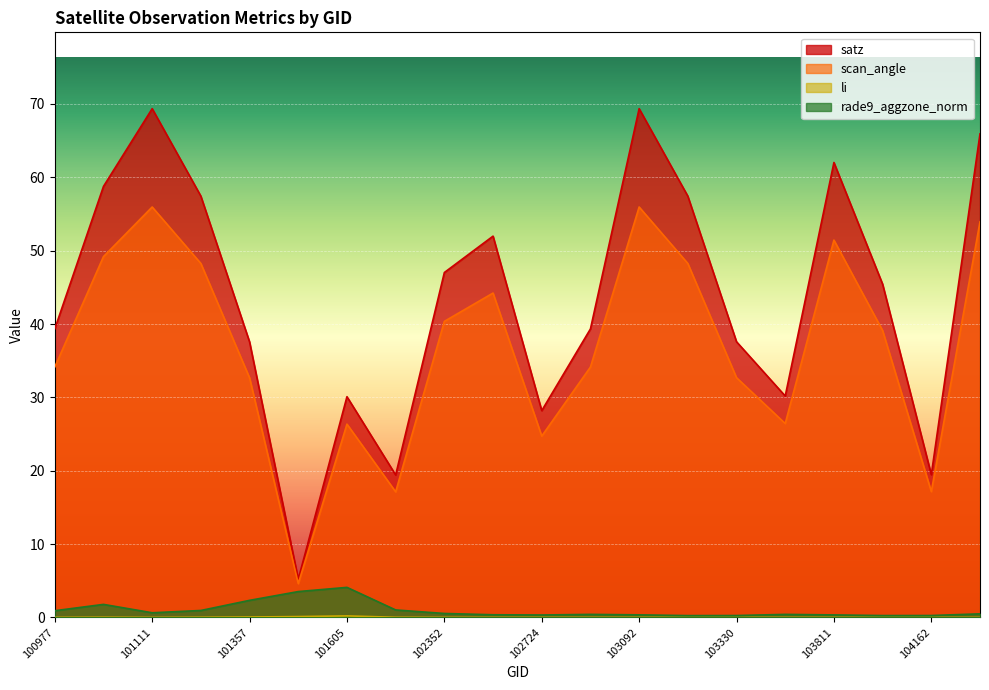

What is the sum of the li values at 100977 and 101605?

0.2